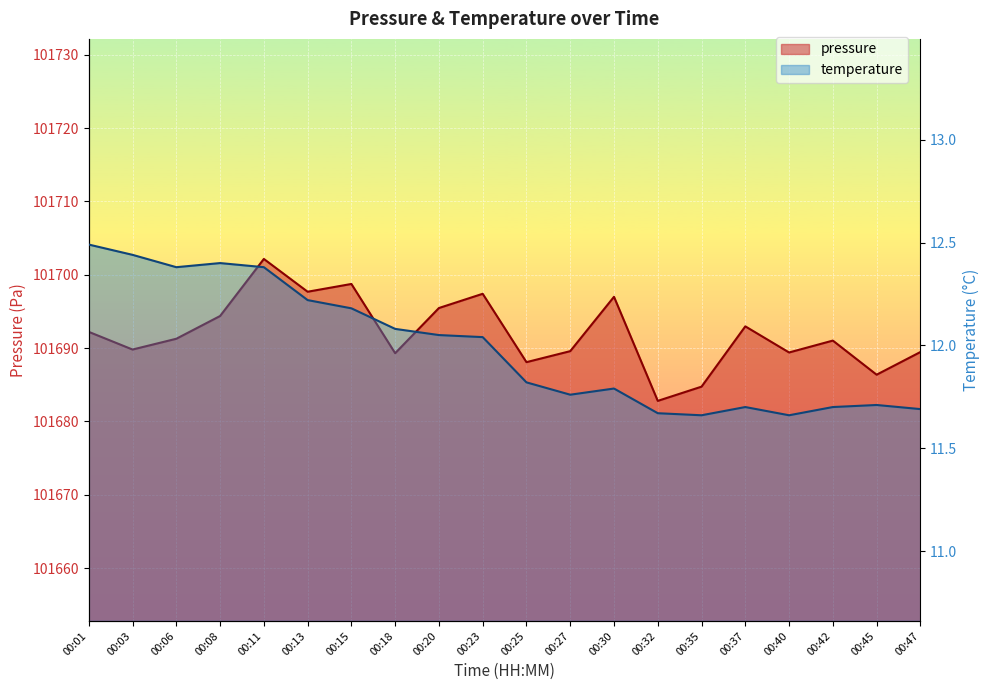

List the series in order of their peak value, lowest first.

temperature, pressure